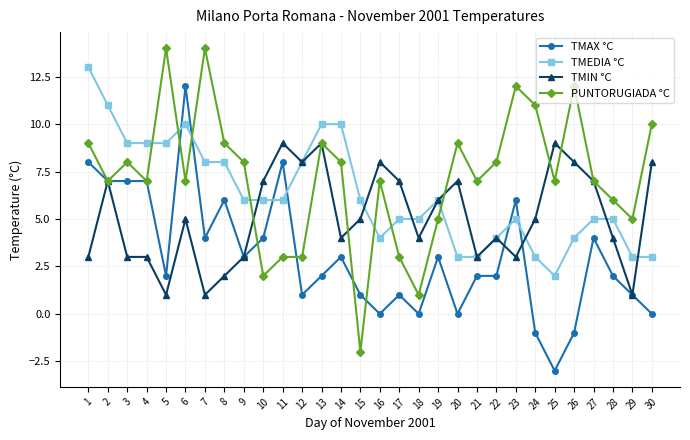

The value of TMIN °C at 18 is 4. True or false?

True